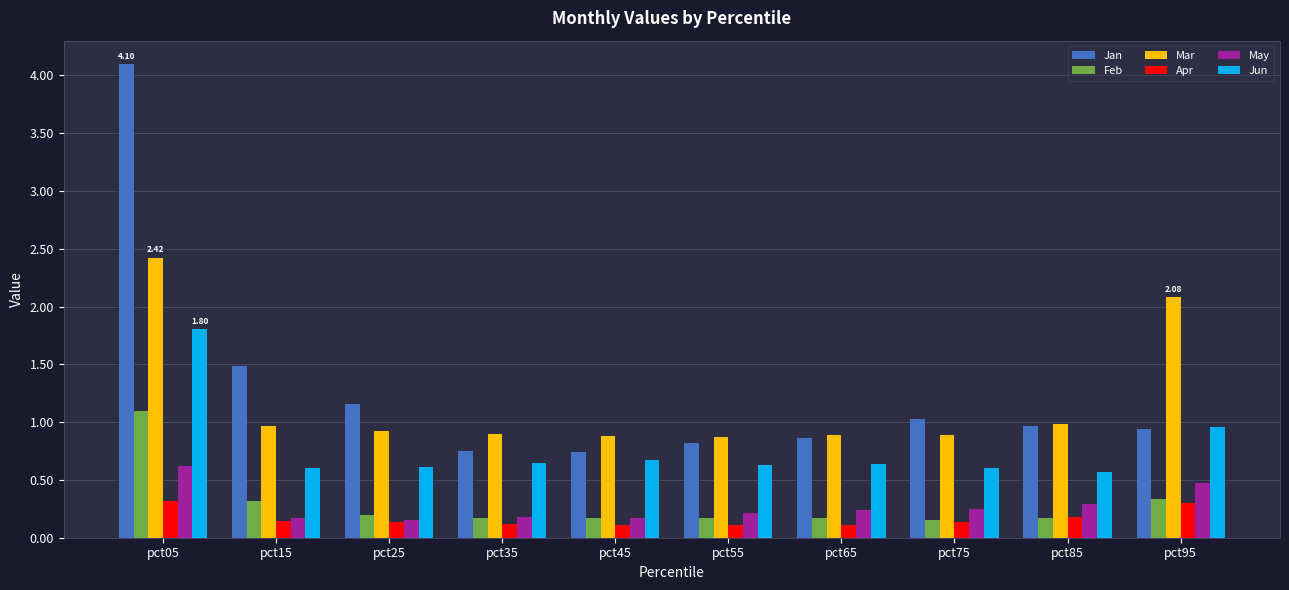

What is the average value of the Feb series?

0.3